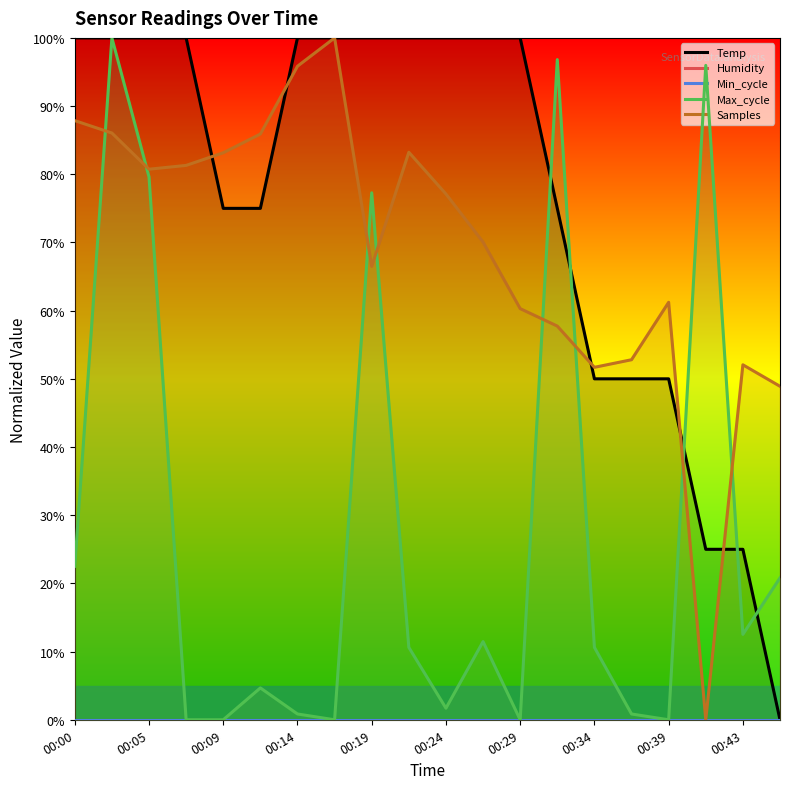

How many data points in Samples are above 77?

10